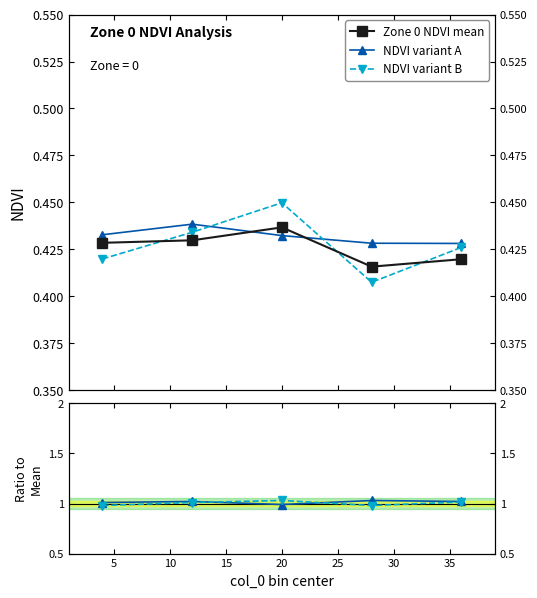

True or false: Variant B / Mean and Zone 0 NDVI mean cross at least once.

False